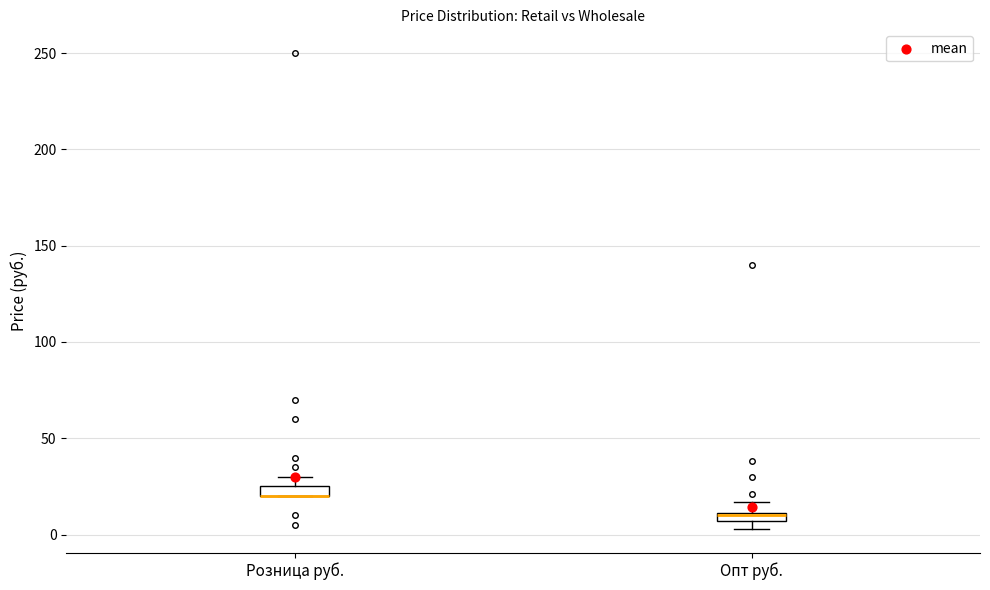

Where does the upper whisker of the box for Опт руб. end on the y-axis? The values are not printed on the chart, so give them approximately, as read against the axis.

15